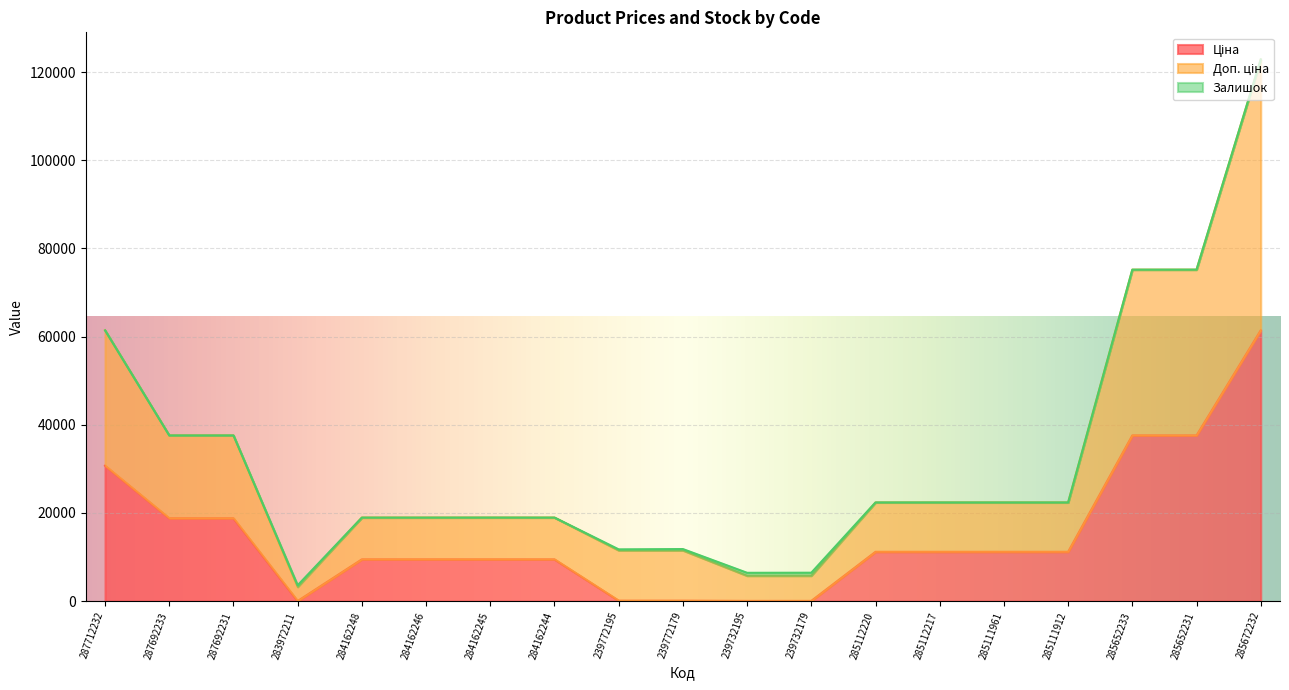

Where is the first local minimum for Доп. ціна?

283972211